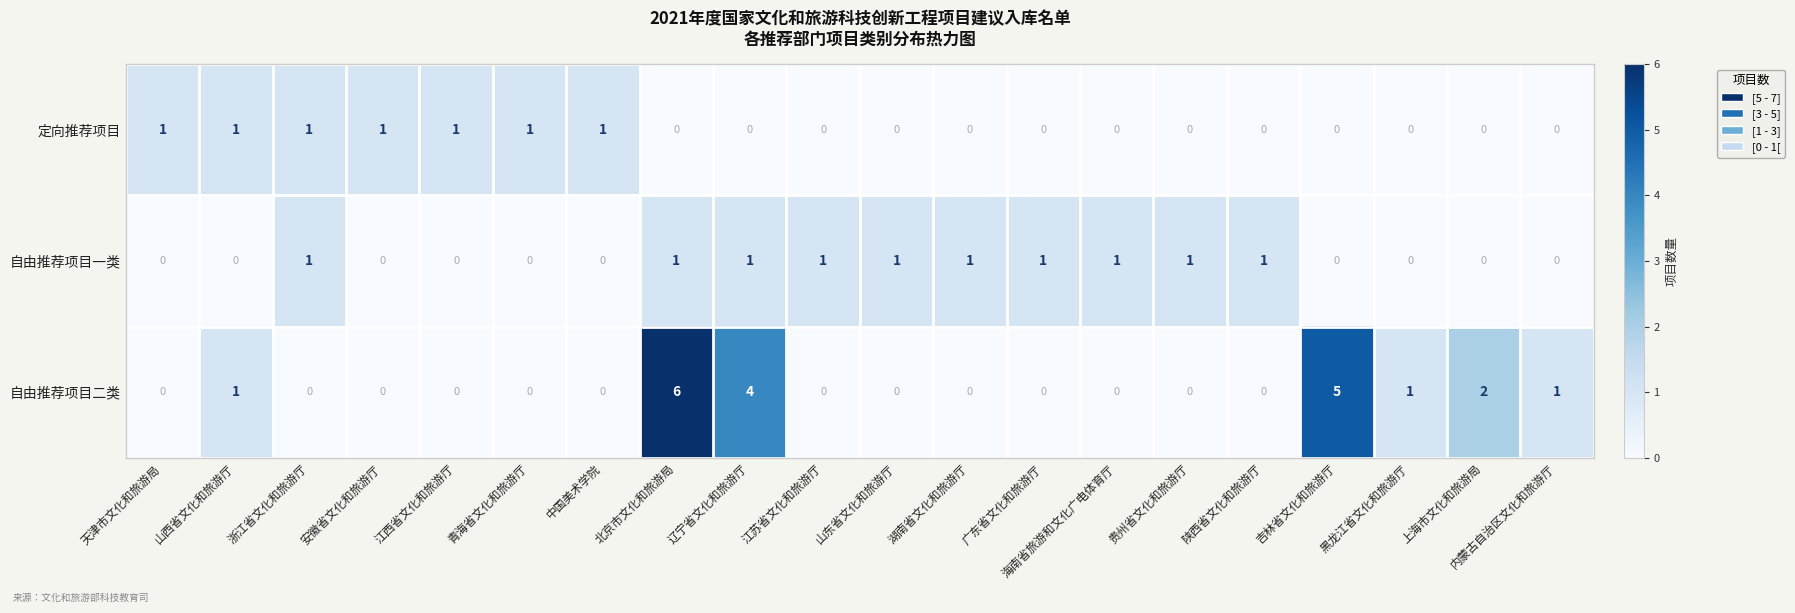

Which series has the widest spread of values?

自由推荐项目二类